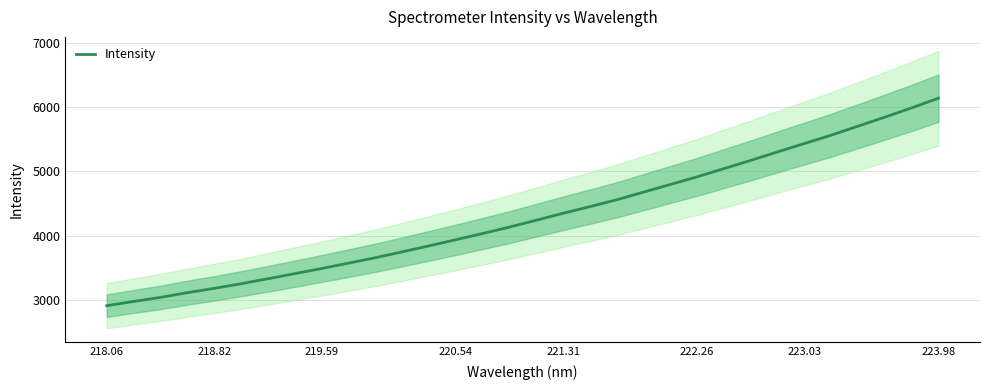

True or false: Intensity has a value of 4915.5 at 222.26.

True